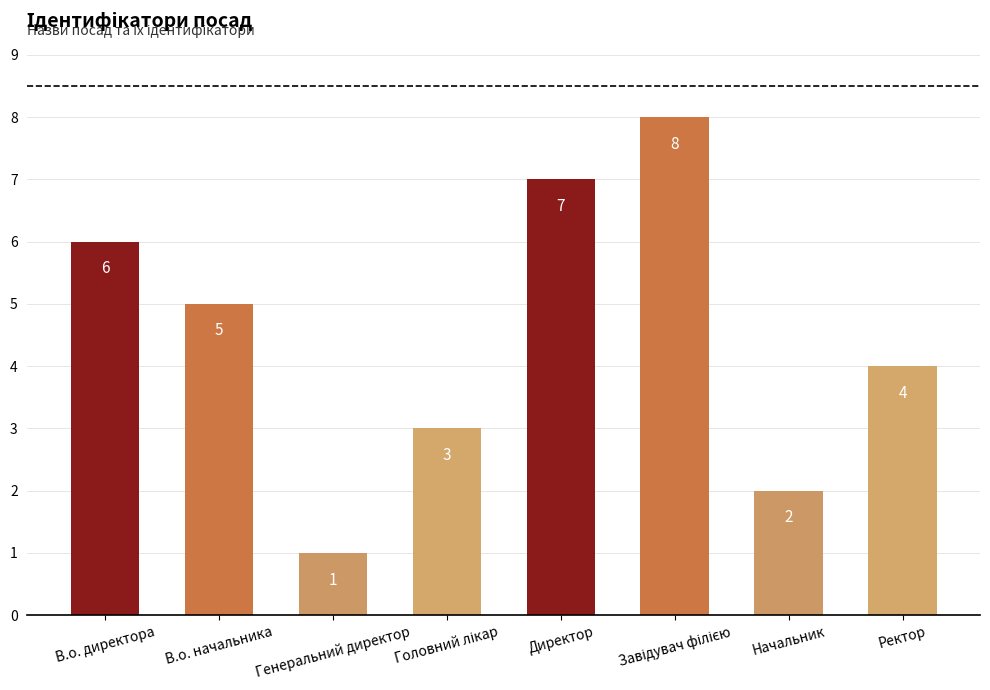

How many series are shown in this chart?

1